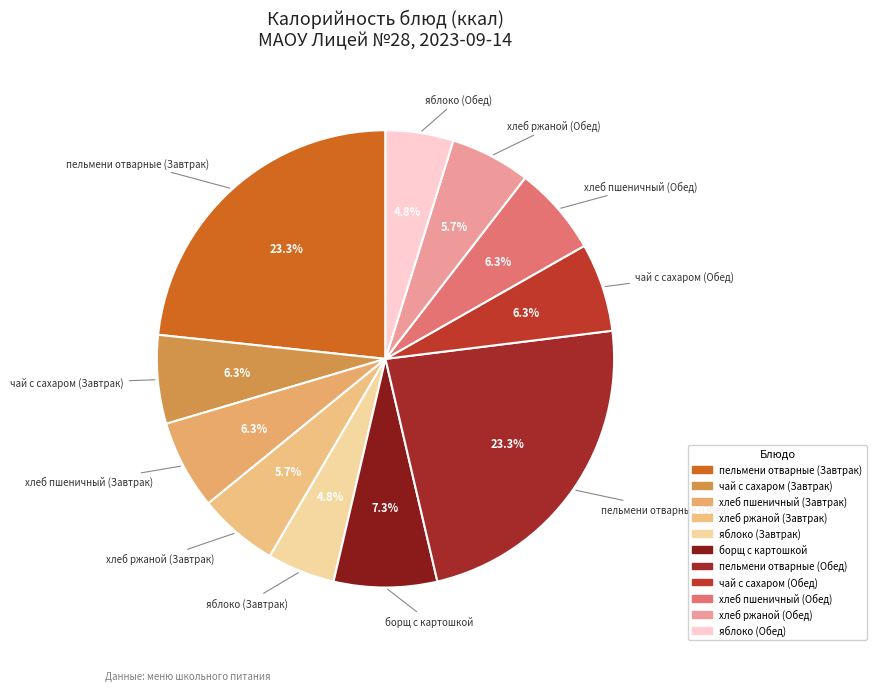

Does any single category account for the majority?

No